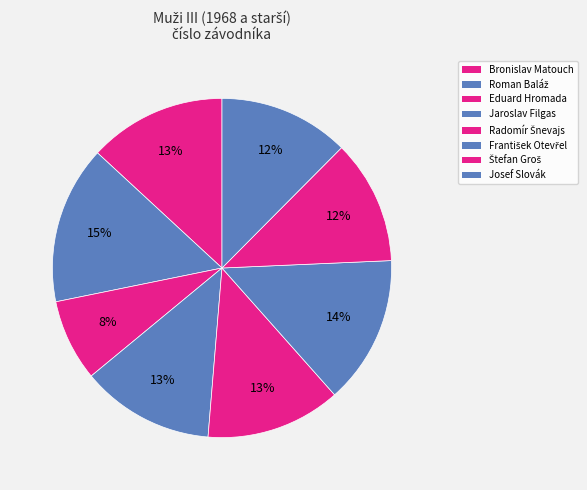

How many slices are in this pie chart?

8